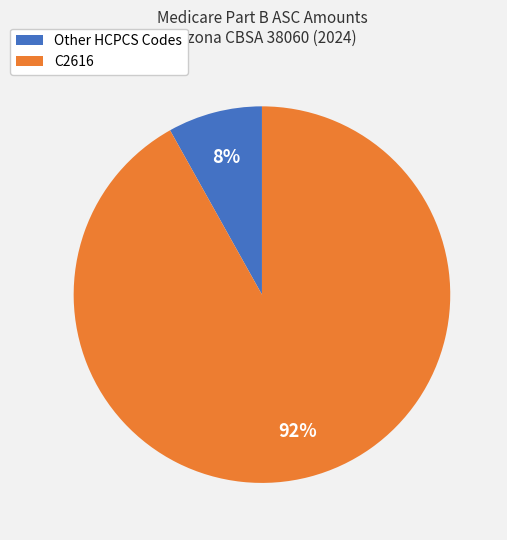

To the nearest percent, what is the average slice percentage?

50%